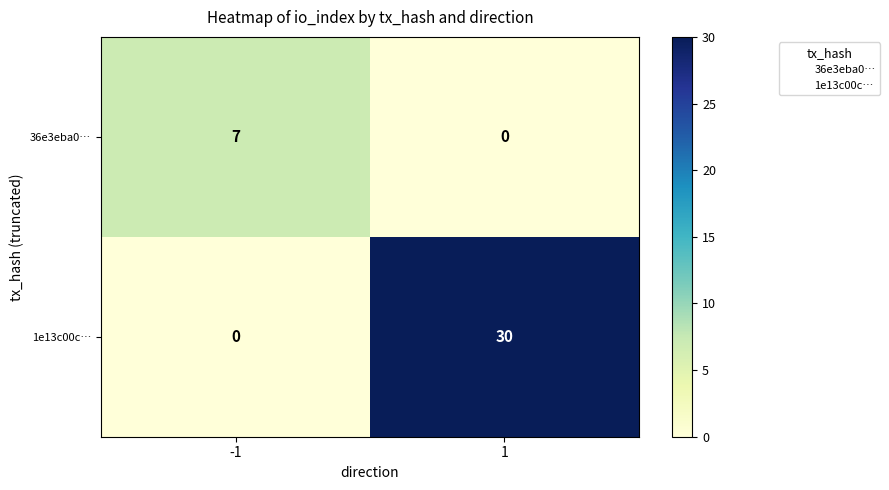

Is it true that 1e13c00c… equals 21 at -1?

False